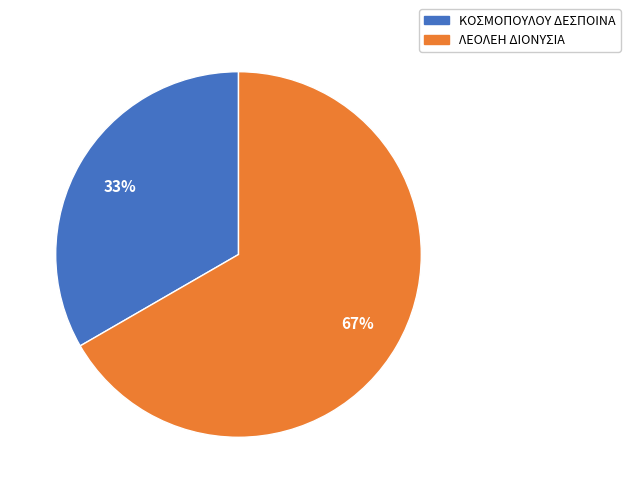

The ΛΕΟΛΕΗ ΔΙΟΝΥΣΙΑ slice represents 59% of the pie. True or false?

False